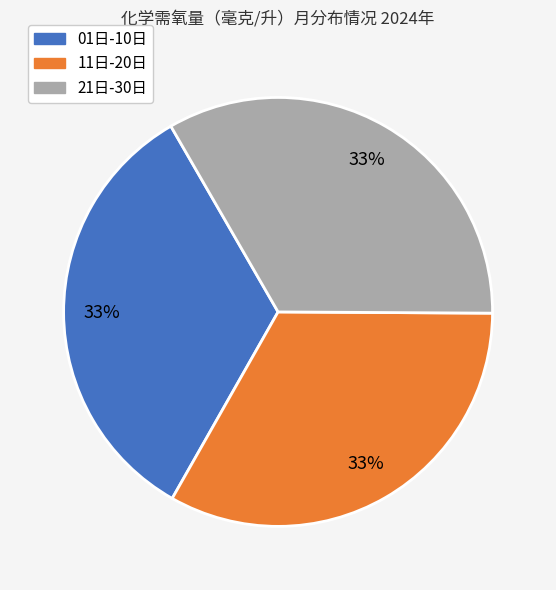

What percentage is the 11日-20日 slice, to the nearest percent?

33%